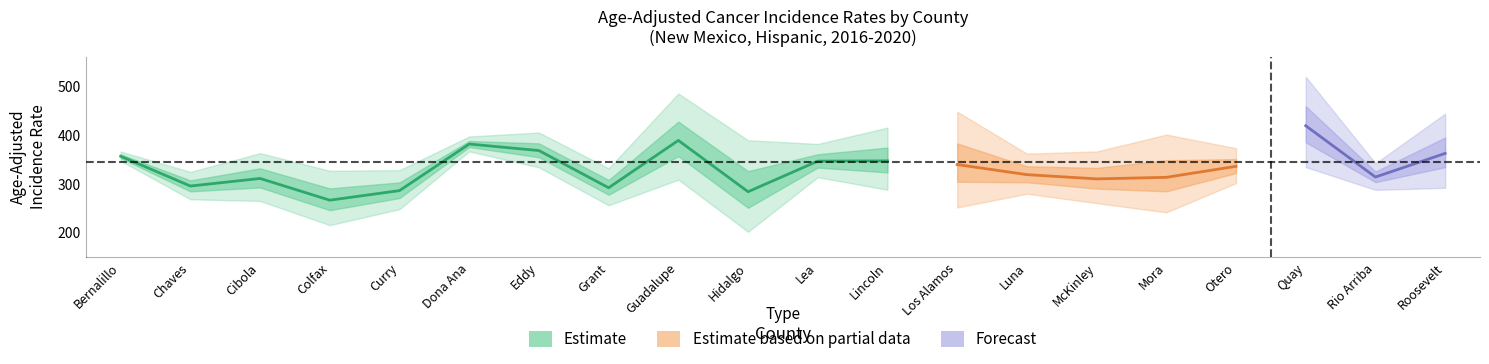

Read the Lower CI value at Luna.

279.8